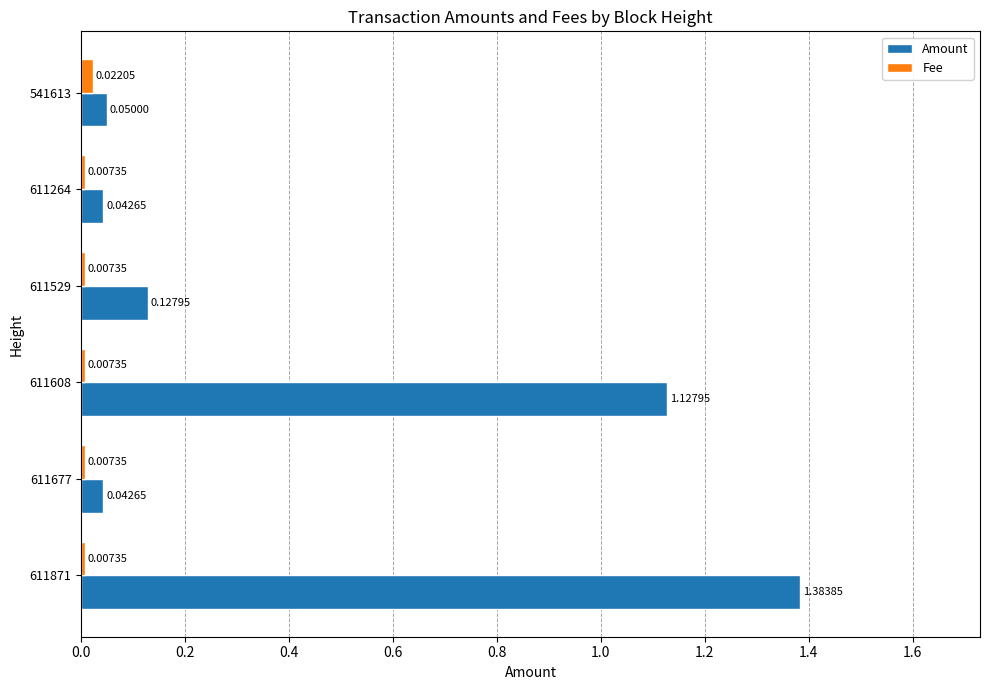

Which series changed the most between 611677 and 611529?

Amount